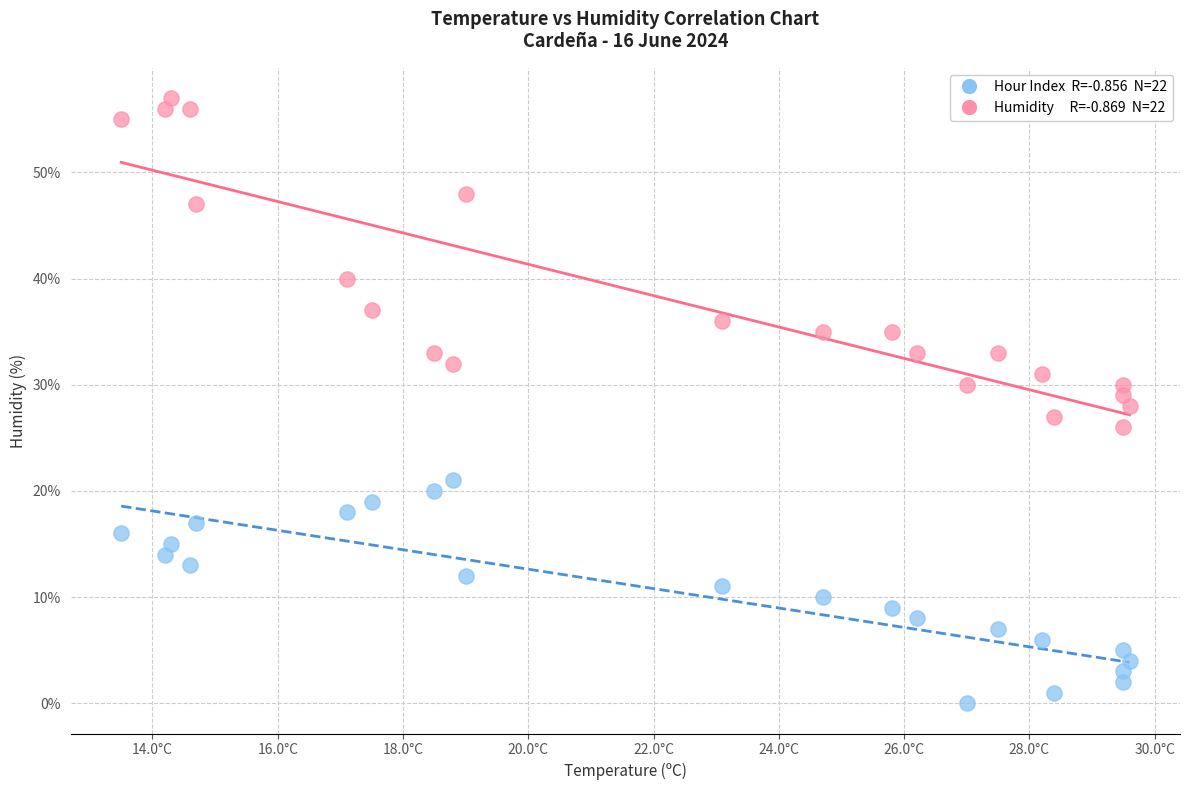

Across all data points, what is the range of Y values (max minus min)?

57